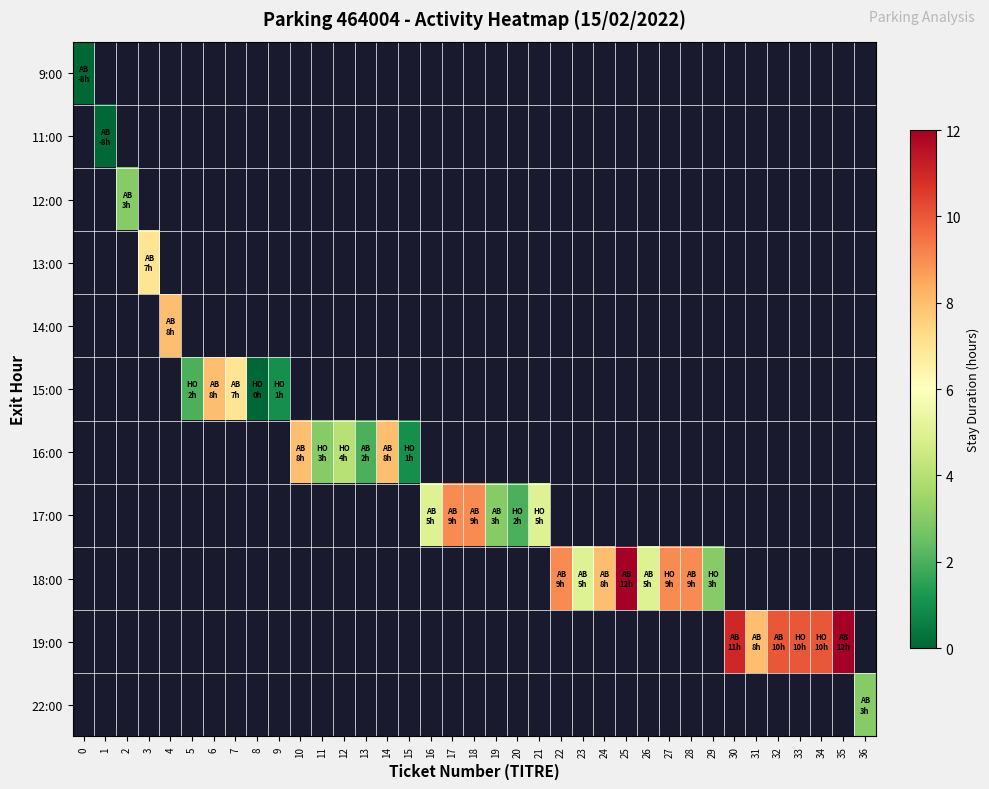

Which label corresponds to the largest value in the chart?

25